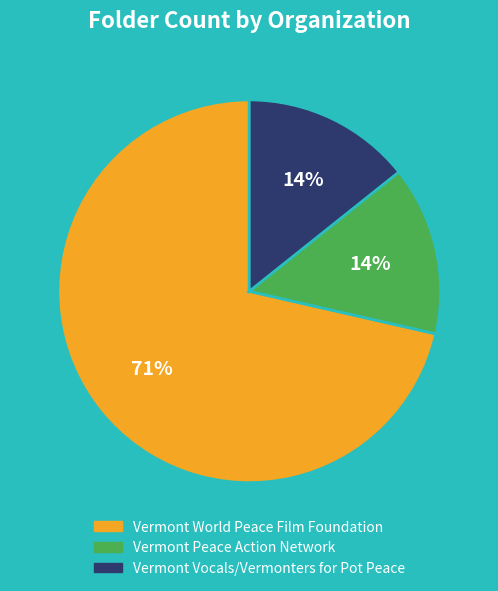

Is the sum of Vermont Vocals/Vermonters for Pot Peace and Vermont Peace Action Network greater than half?

No